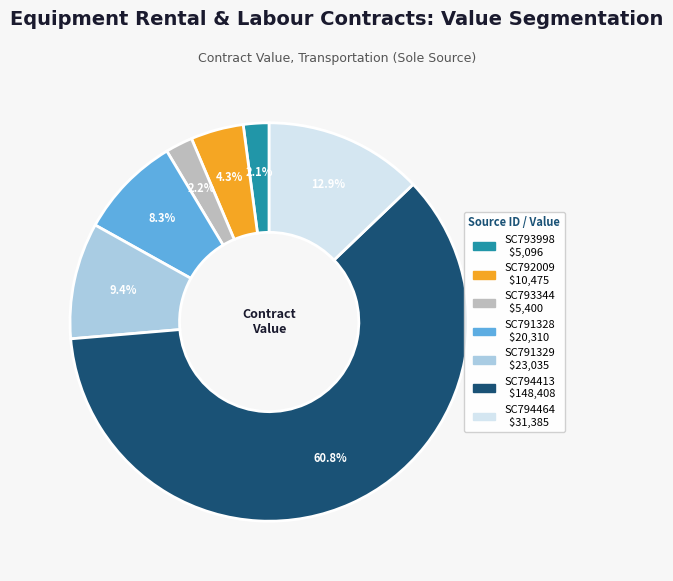

Between SC793344 and SC791328, which is larger?

SC791328